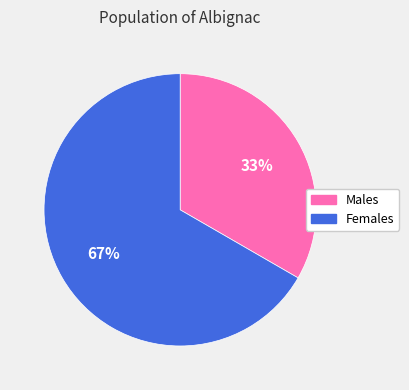

Is there a majority slice in this chart?

Yes